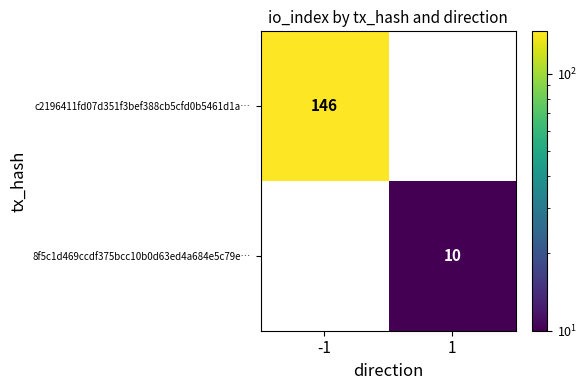

Between -1 and 1, which series saw the biggest shift?

c2196411fd07d351f3bef388cb5cfd0b5461d1a…